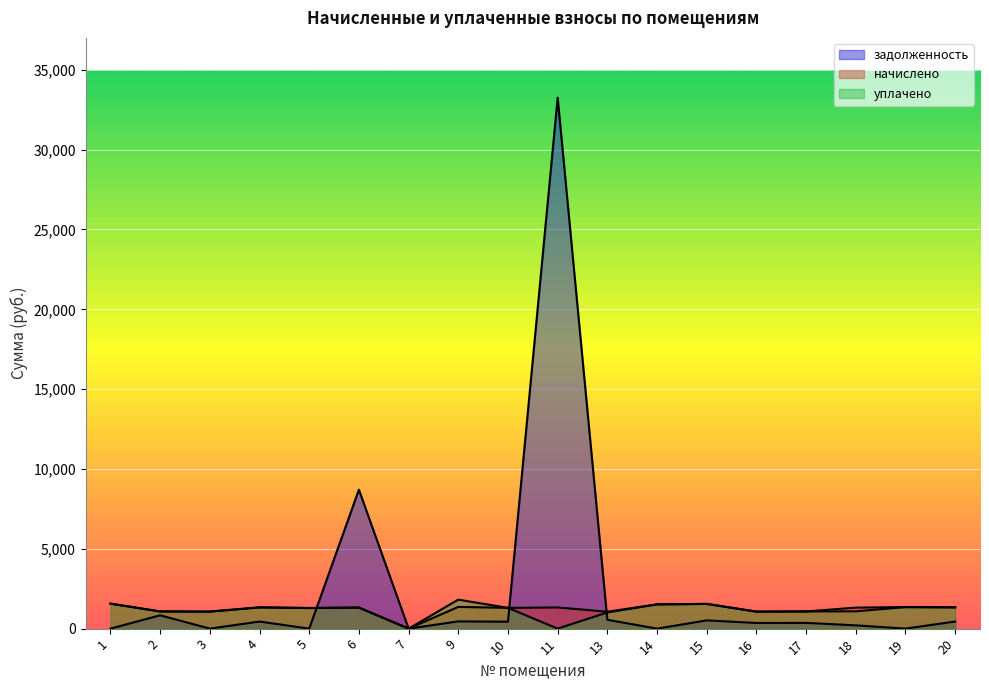

Which series has the largest total across all categories?

задолженность